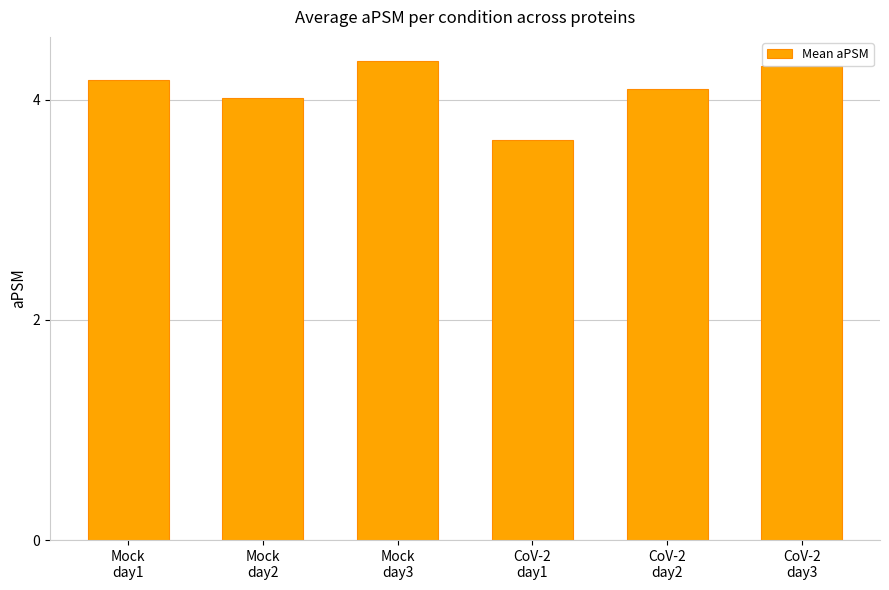

What is the difference between the values at CoV-2
day2 and CoV-2
day1?

0.5